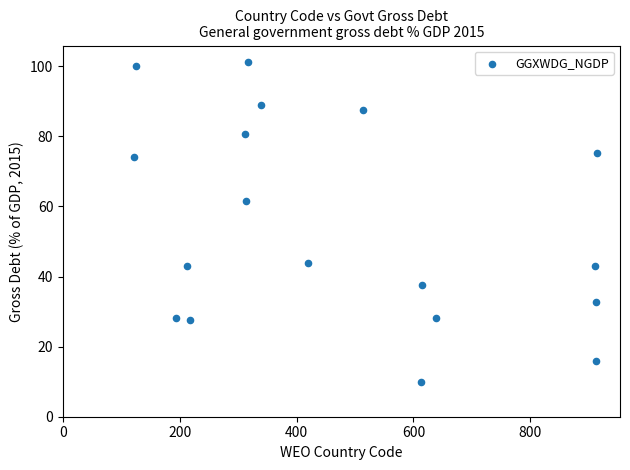

What Y value in the scatter plot is closest to 55?

61.7